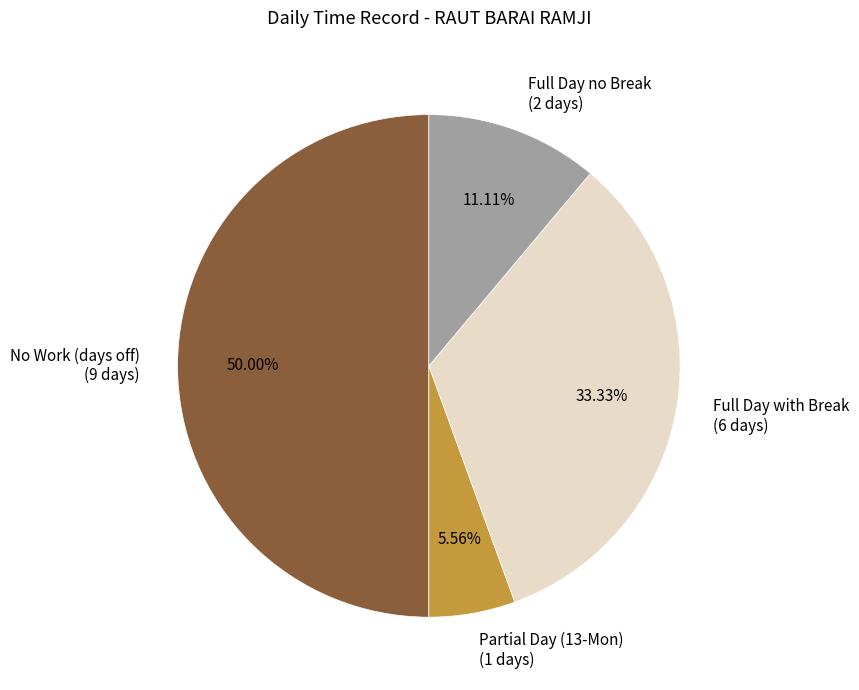

To the nearest percent, what is the average slice percentage?

25%